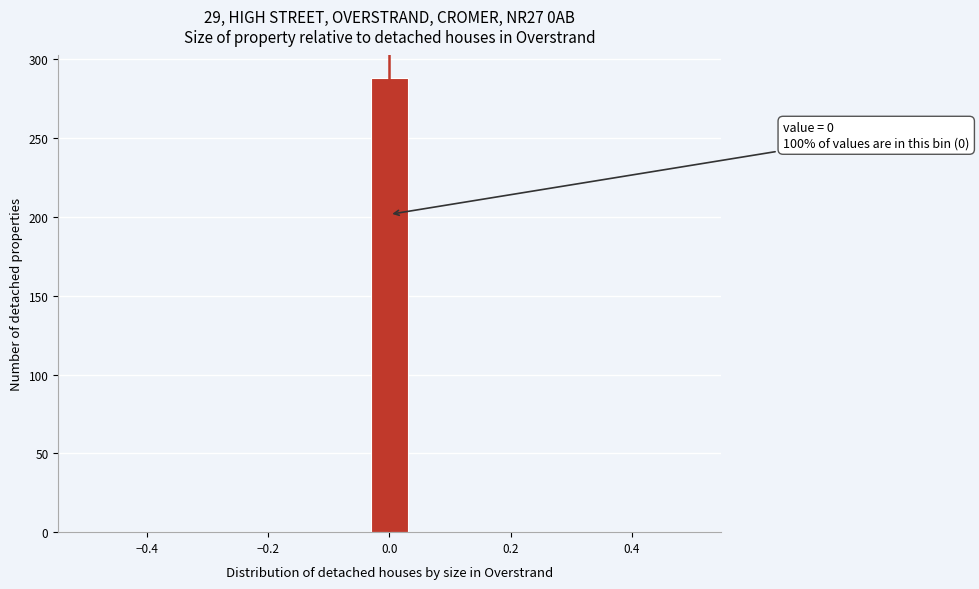

Read against the x-axis, roughly where is the centre of the tallest bar?

0.00